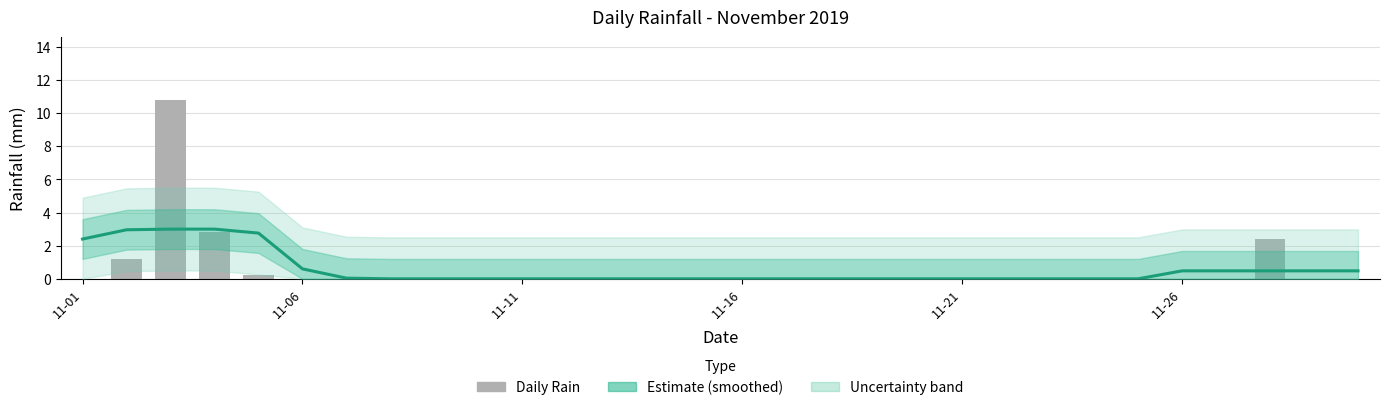

The value of rain at 11-21 is 0.0. True or false?

True